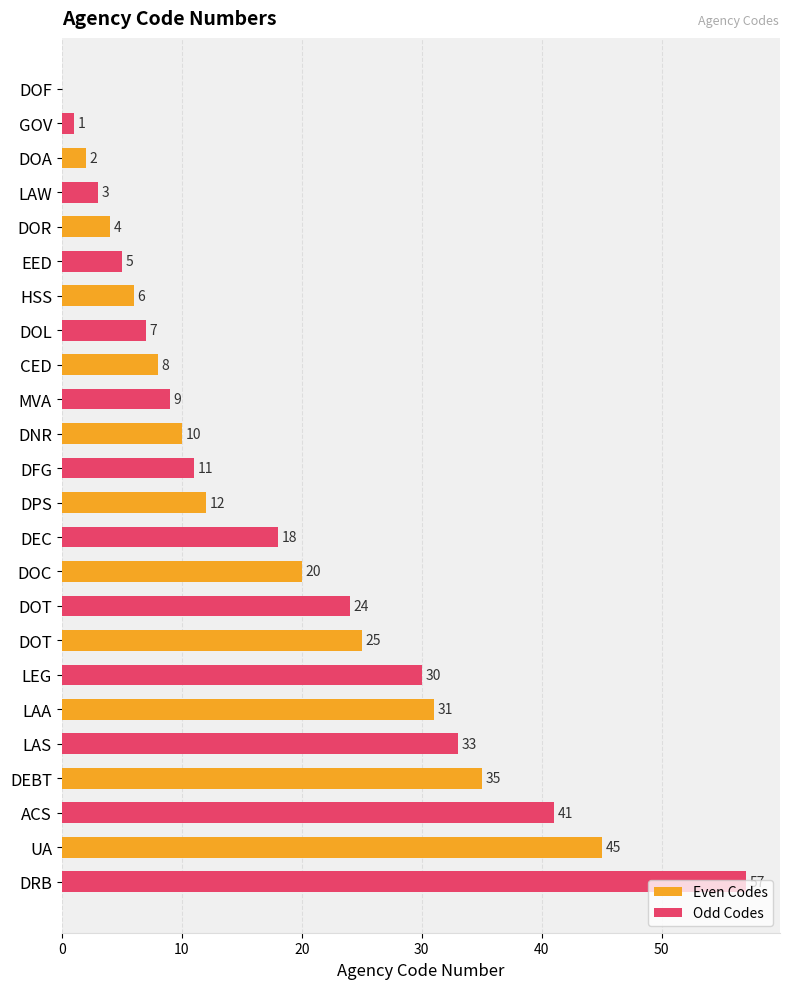

Which series has the largest total across all categories?

Odd Codes